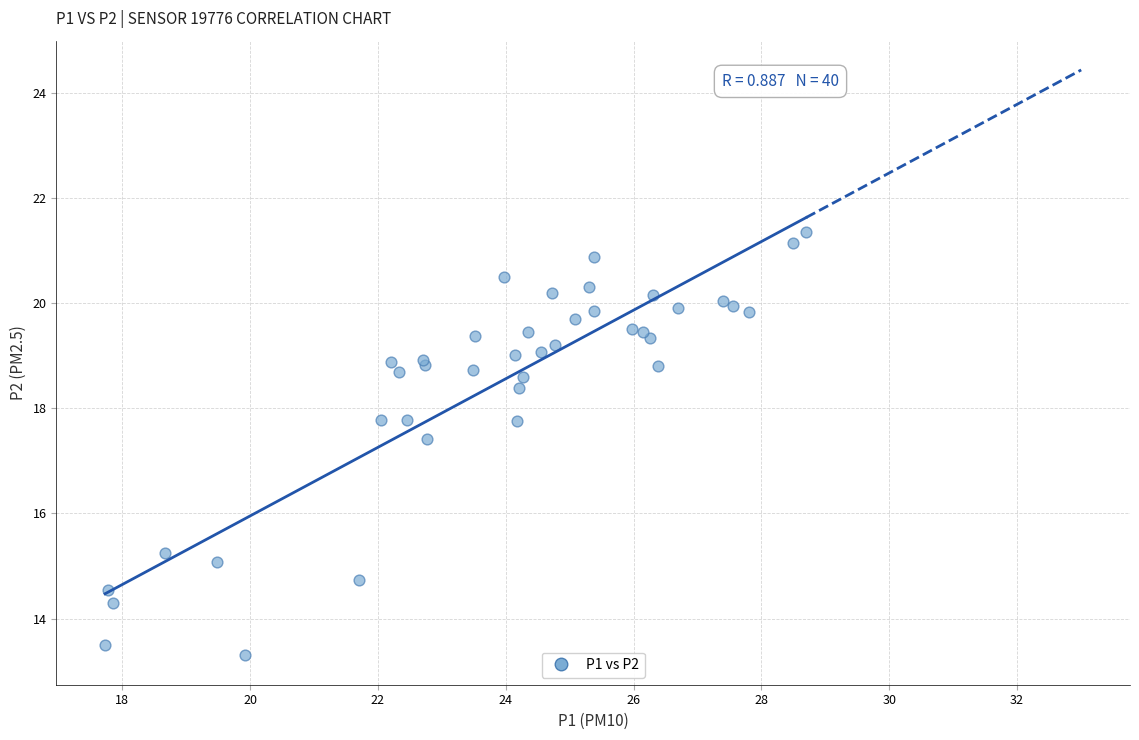

What Y value in the scatter plot is closest to 17?

17.4